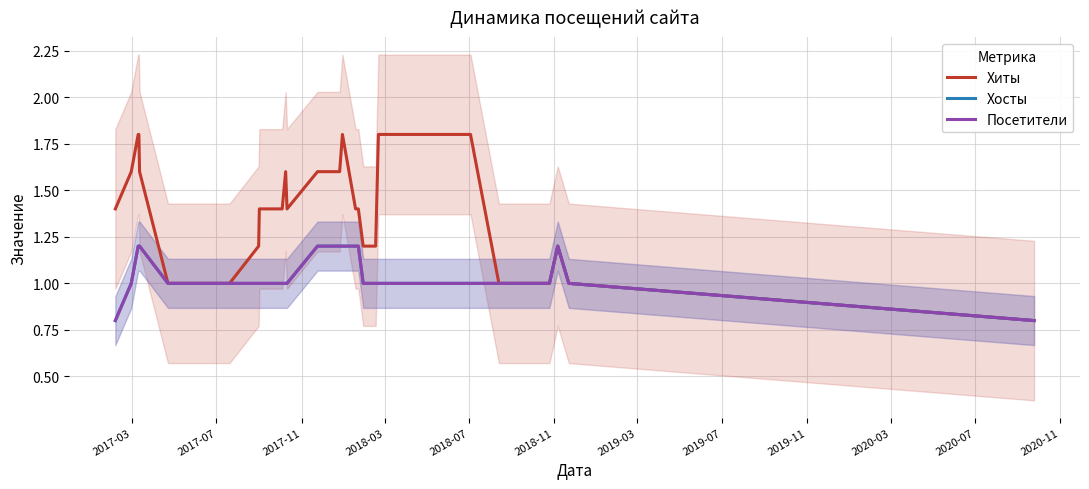

True or false: Хиты and Посетители intersect in this chart.

False